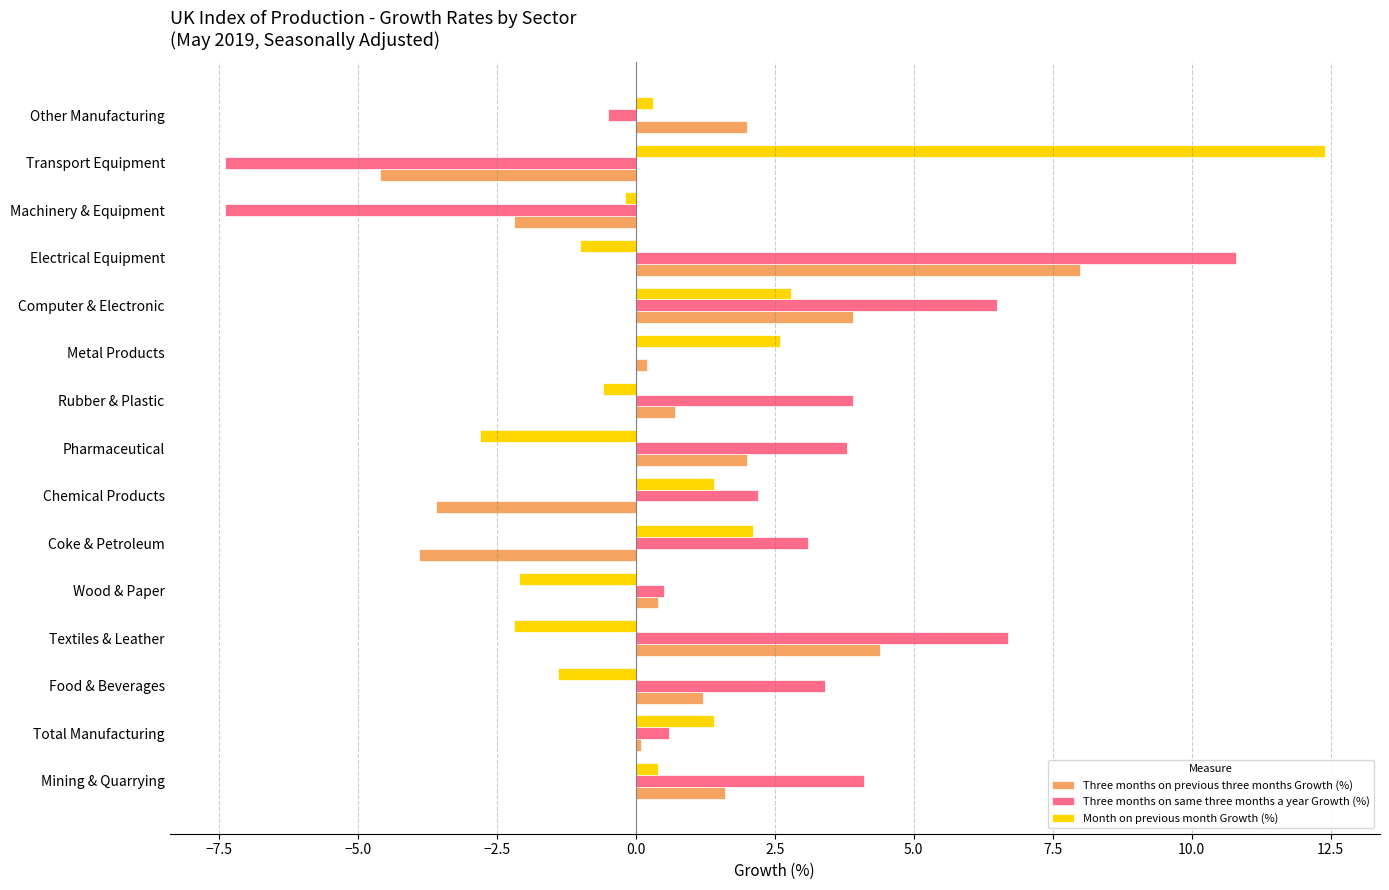

Between Mining & Quarrying and Coke & Petroleum, which series saw the biggest shift?

Three months on previous three months Growth (%)